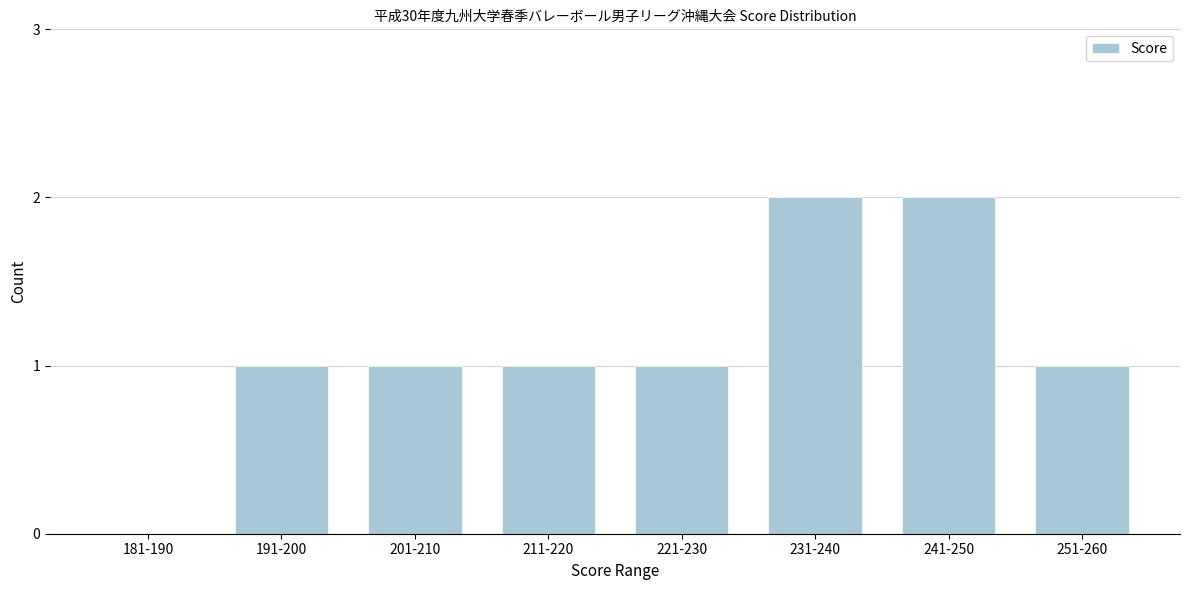

Reading right to left, extract all data points from this chart.

251-260=1	241-250=2	231-240=2	221-230=1	211-220=1	201-210=1	191-200=1	181-190=0